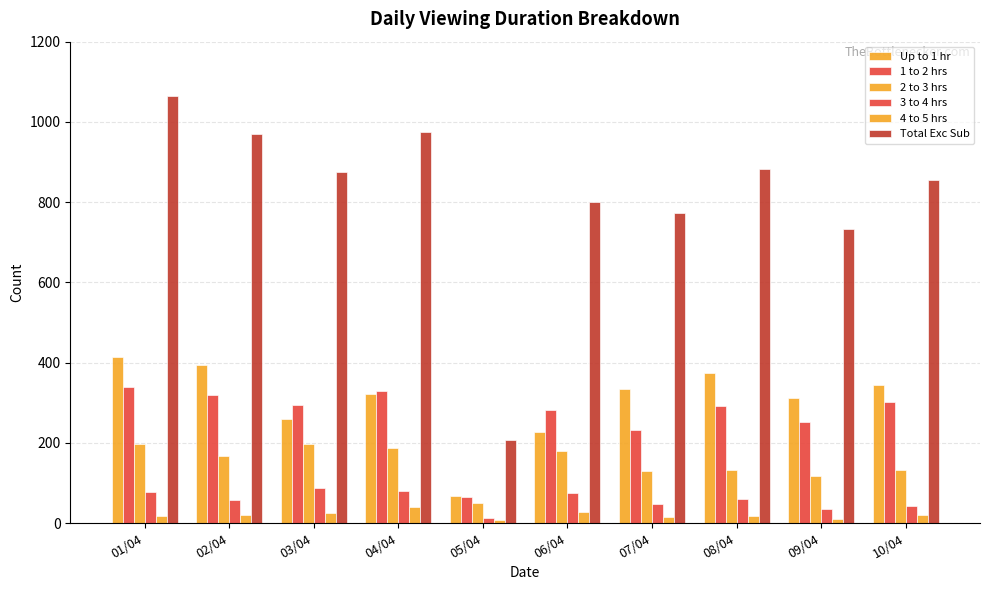

Count the number of categories in the chart.

10